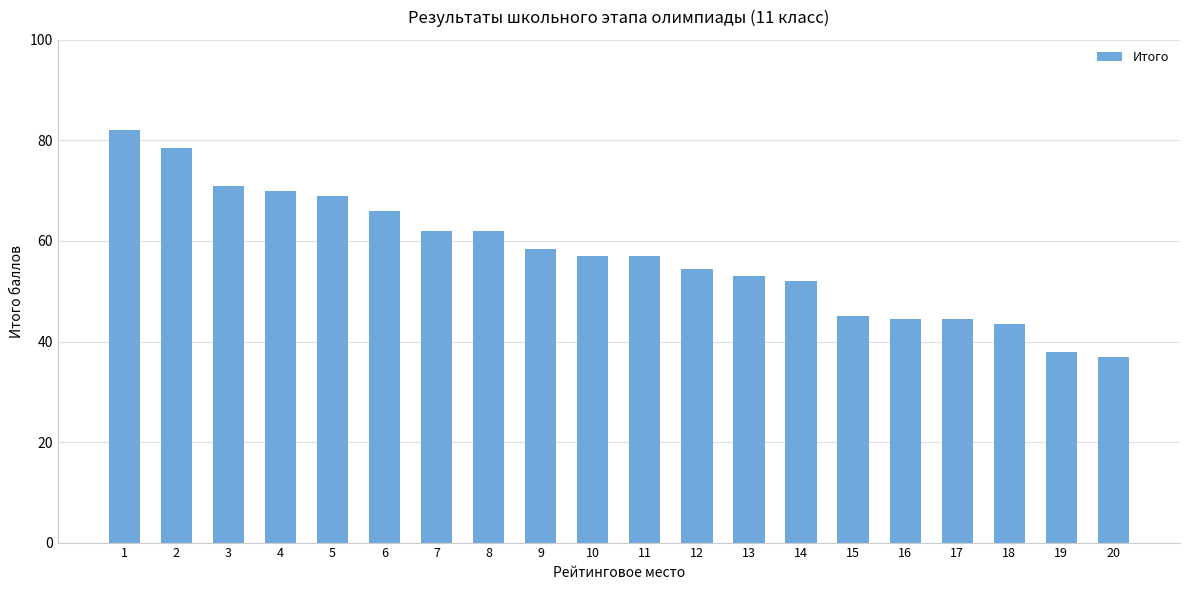

Is it true that the value at 17 is 9.9?

False